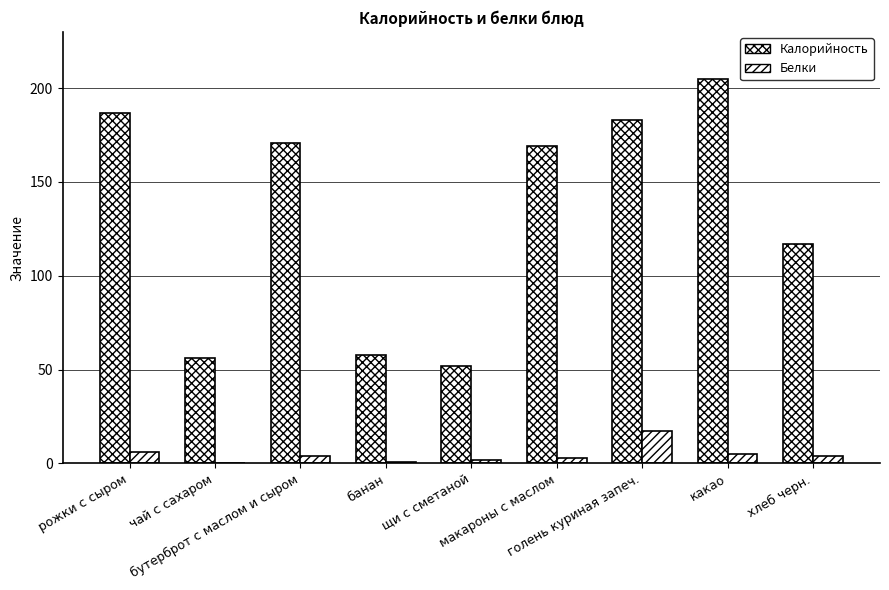

Reading left to right, what are all the values shown in this chart?

Калорийность: рожки с сыром=187	чай с сахаром=56	бутерброт с маслом и сыром=171	банан=58	щи с сметаной=52	макароны с маслом=169	голень куриная запеч.=183	какао=205	хлеб черн.=117
Белки: рожки с сыром=6	чай с сахаром=0	бутерброт с маслом и сыром=4	банан=1	щи с сметаной=2	макароны с маслом=3	голень куриная запеч.=17	какао=5	хлеб черн.=4